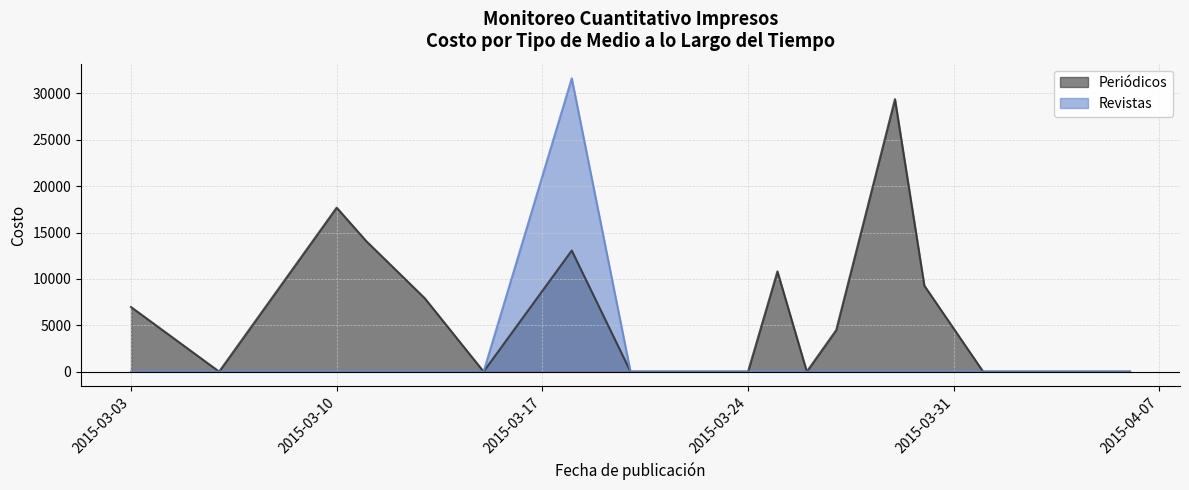

The Revistas series shows -17977 at 2015-03-24. True or false?

False